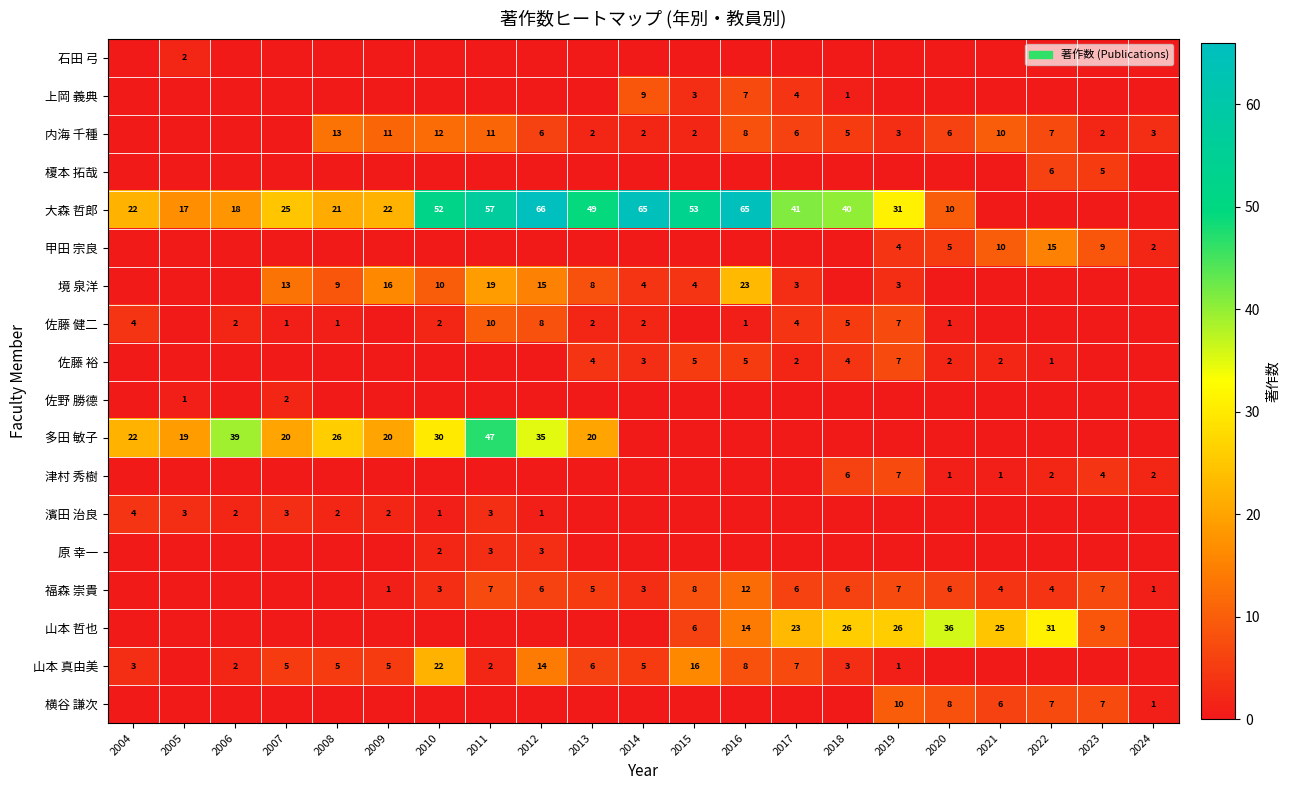

True or false: 山本 真由美 has a value of 1 at 2006.

False